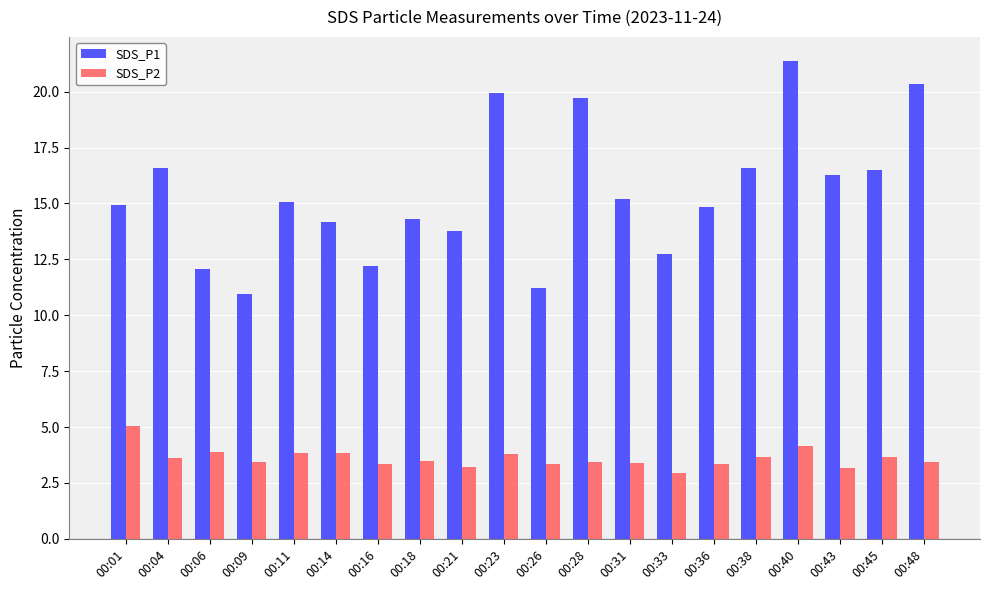

The SDS_P1 series shows 5.2 at 00:43. True or false?

False